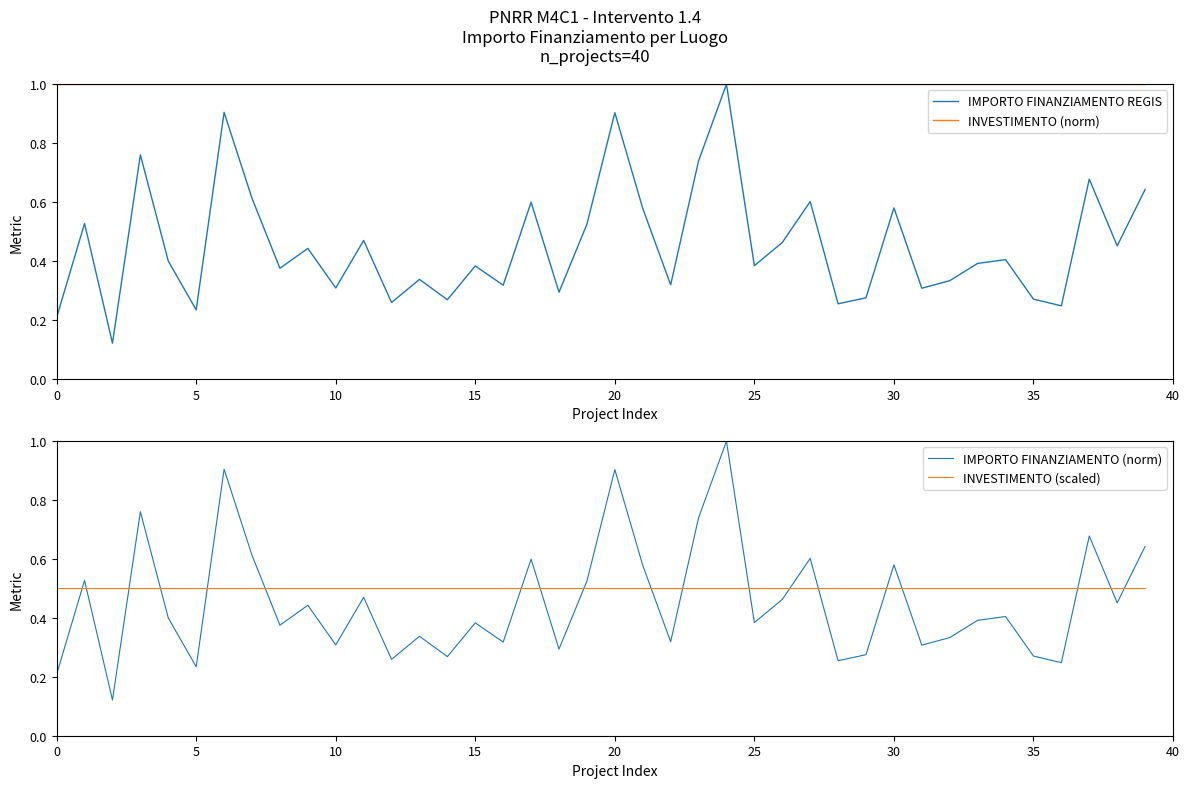

The INVESTIMENTO (scaled) series shows 0.8 at 23. True or false?

False